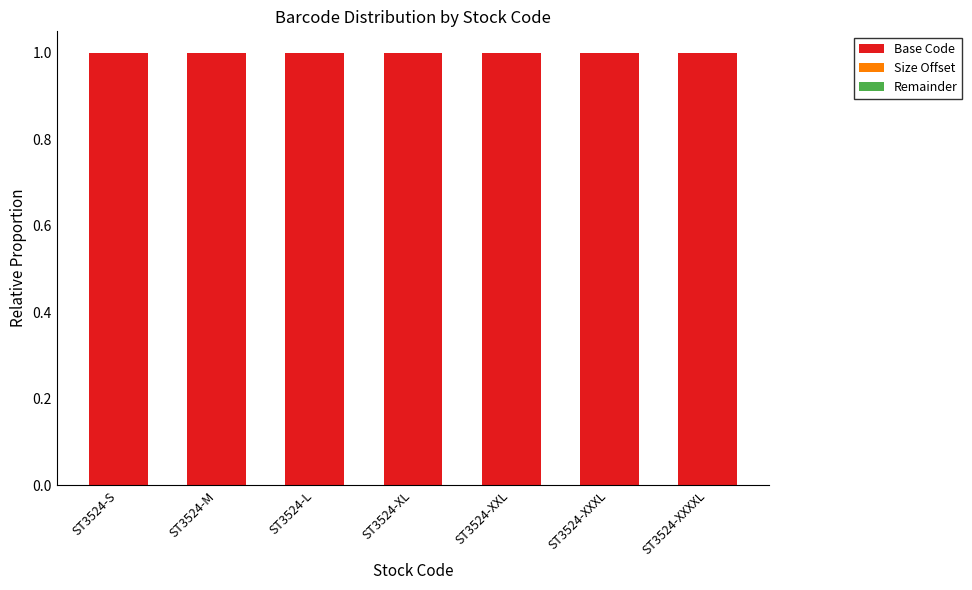

How many data points does each series have?

7